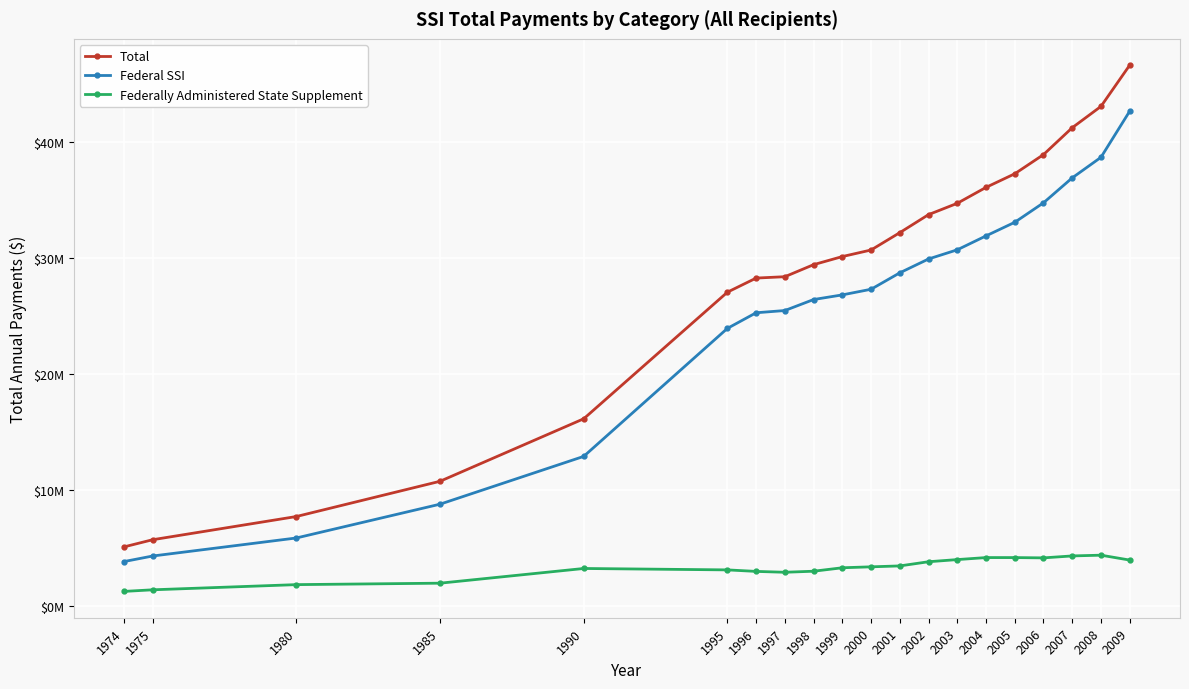

What is the highest value of the Federal SSI series?

42628709